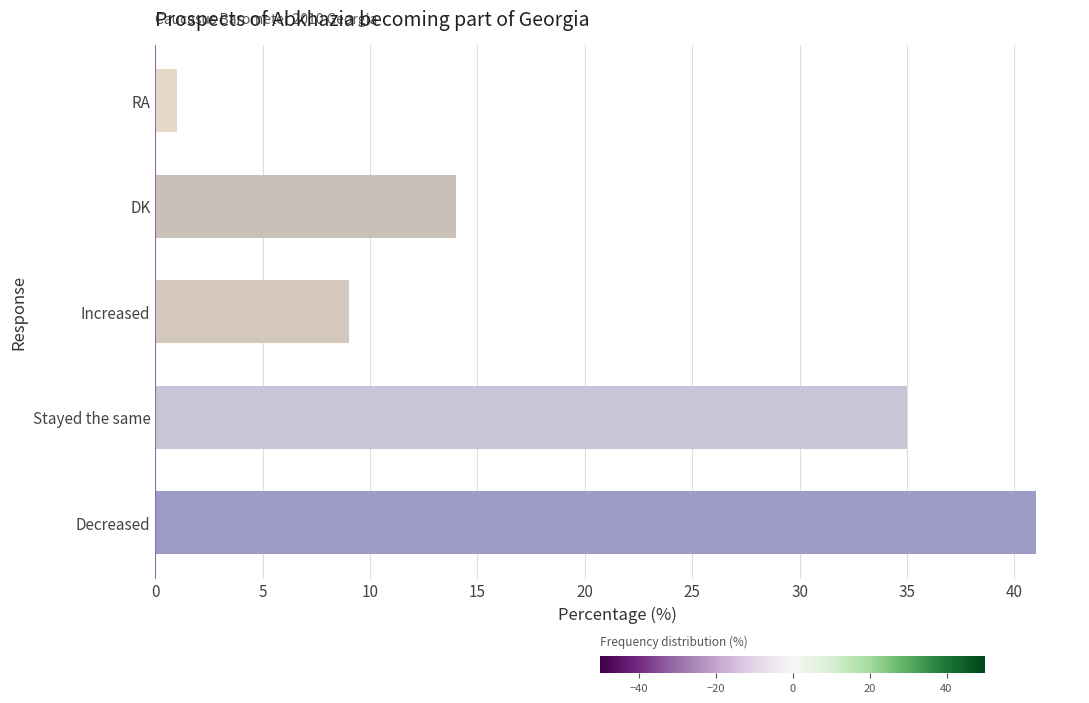

Where is the data nearest to the value 21?

DK